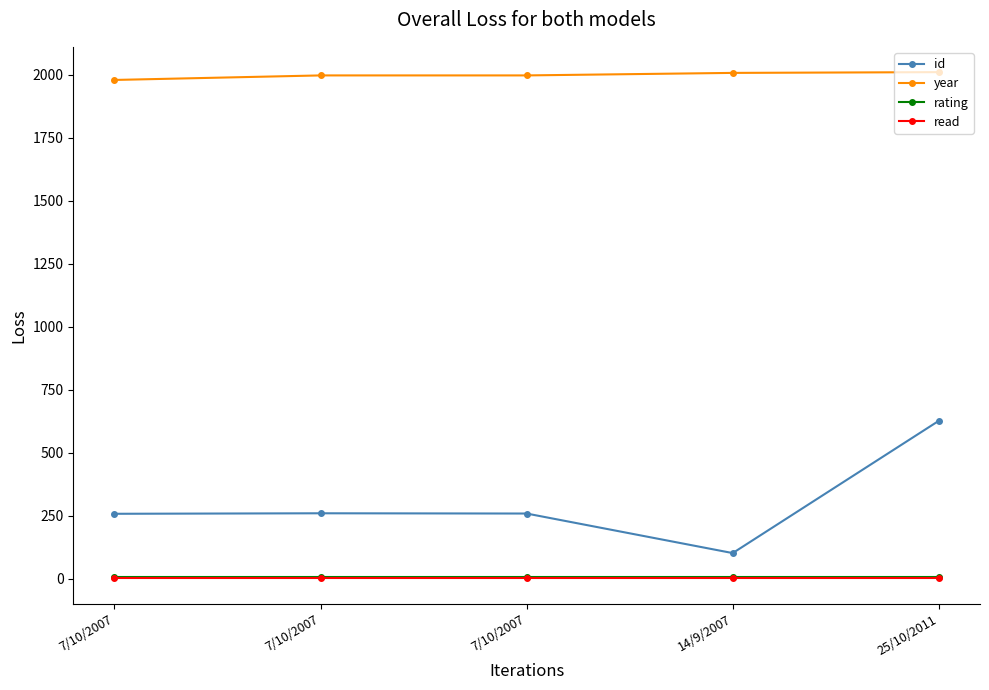

What is the highest value of the read series?

1